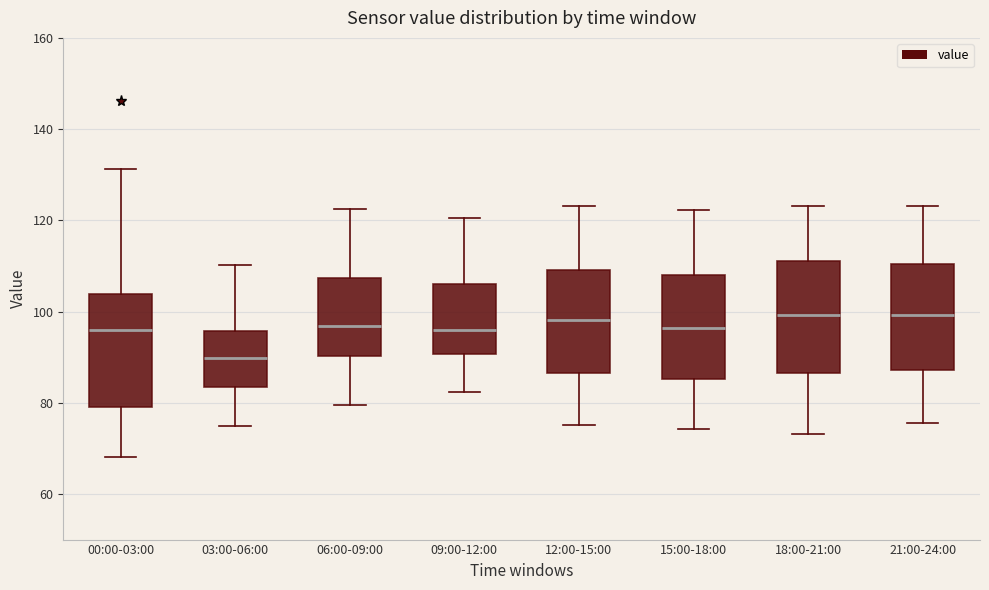

Reading left to right, read every box against the y-axis: the position of its median line, the range the box covers, and the ends of its whiskers. The values are not printed on the chart, so give them approximately, as read against the axis.

00:00-03:00: median 96, box 80 to 104, whiskers 68 to 132
03:00-06:00: median 90, box 84 to 96, whiskers 74 to 110
06:00-09:00: median 96, box 90 to 108, whiskers 80 to 122
09:00-12:00: median 96, box 90 to 106, whiskers 82 to 120
12:00-15:00: median 98, box 86 to 110, whiskers 76 to 124
15:00-18:00: median 96, box 86 to 108, whiskers 74 to 122
18:00-21:00: median 100, box 86 to 112, whiskers 74 to 124
21:00-24:00: median 100, box 88 to 110, whiskers 76 to 124